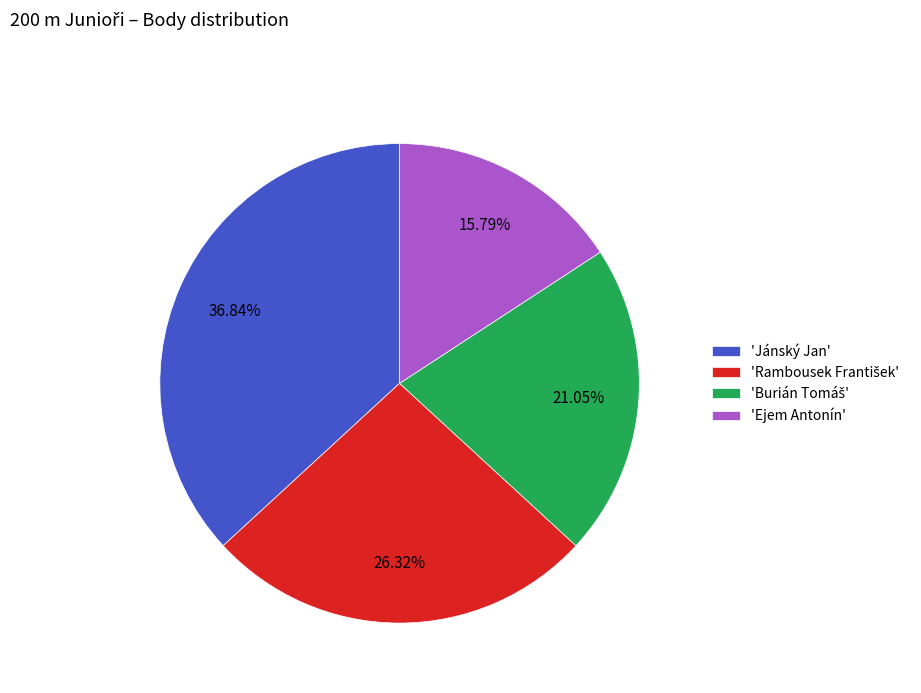

Is there any slice that represents more than half of the pie?

No